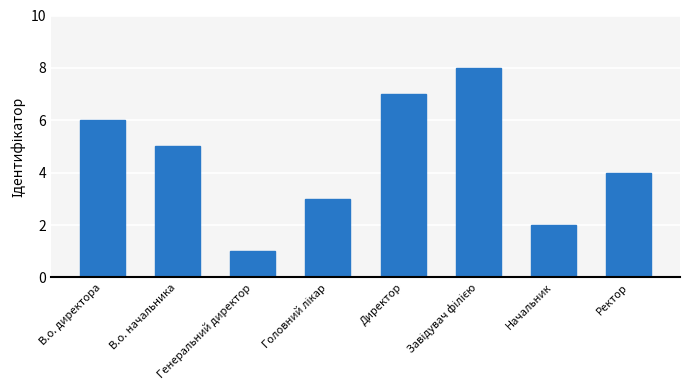

What is the smallest value displayed?

1